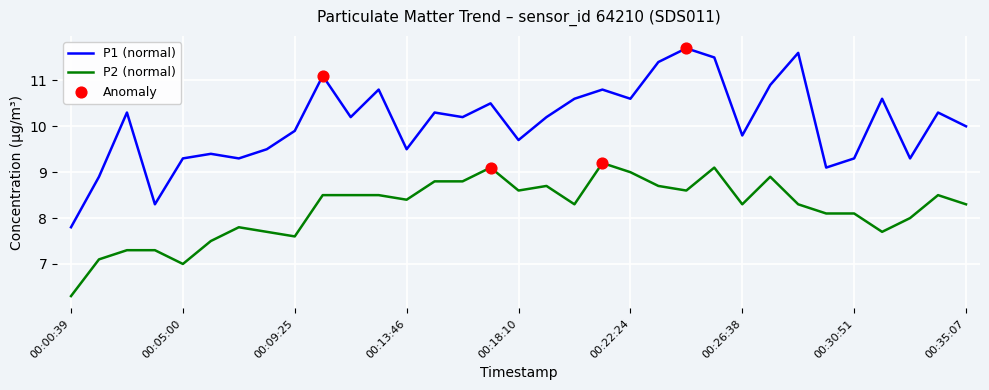

Which series has the largest total across all categories?

P1 (normal)